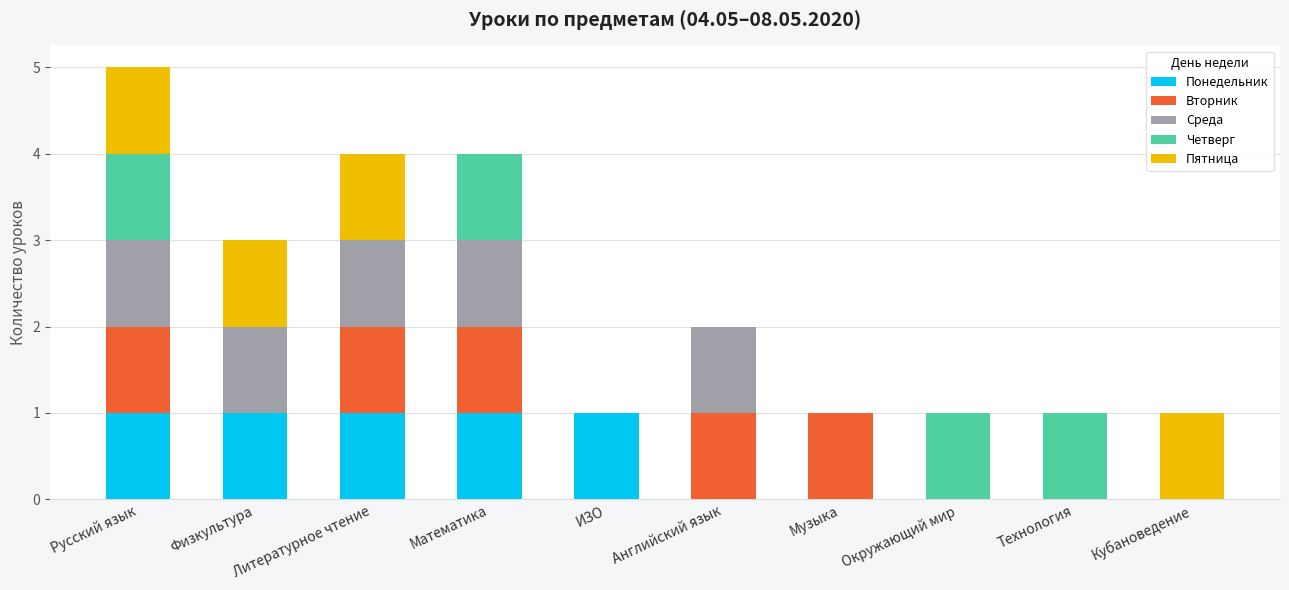

What is the total value across all series at Математика?

4